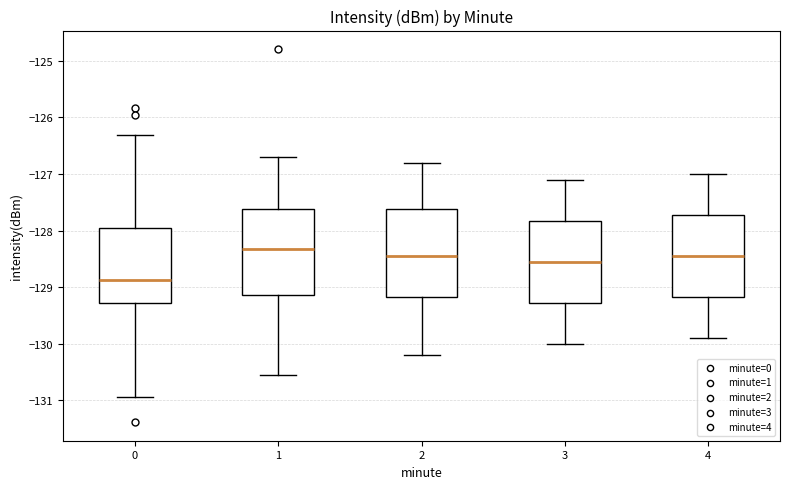

Reading left to right, transcribe this box plot: for each box, give where its median line is, the range the box spans, and where its two whiskers end, as read against the y-axis. The values are not printed on the chart, so give them approximately, as read against the axis.

0: median -128.9, box -129.3 to -128.0, whiskers -131.0 to -126.3
1: median -128.3, box -129.1 to -127.6, whiskers -130.6 to -126.7
2: median -128.4, box -129.2 to -127.6, whiskers -130.2 to -126.8
3: median -128.5, box -129.3 to -127.8, whiskers -130.0 to -127.1
4: median -128.4, box -129.2 to -127.7, whiskers -129.9 to -127.0